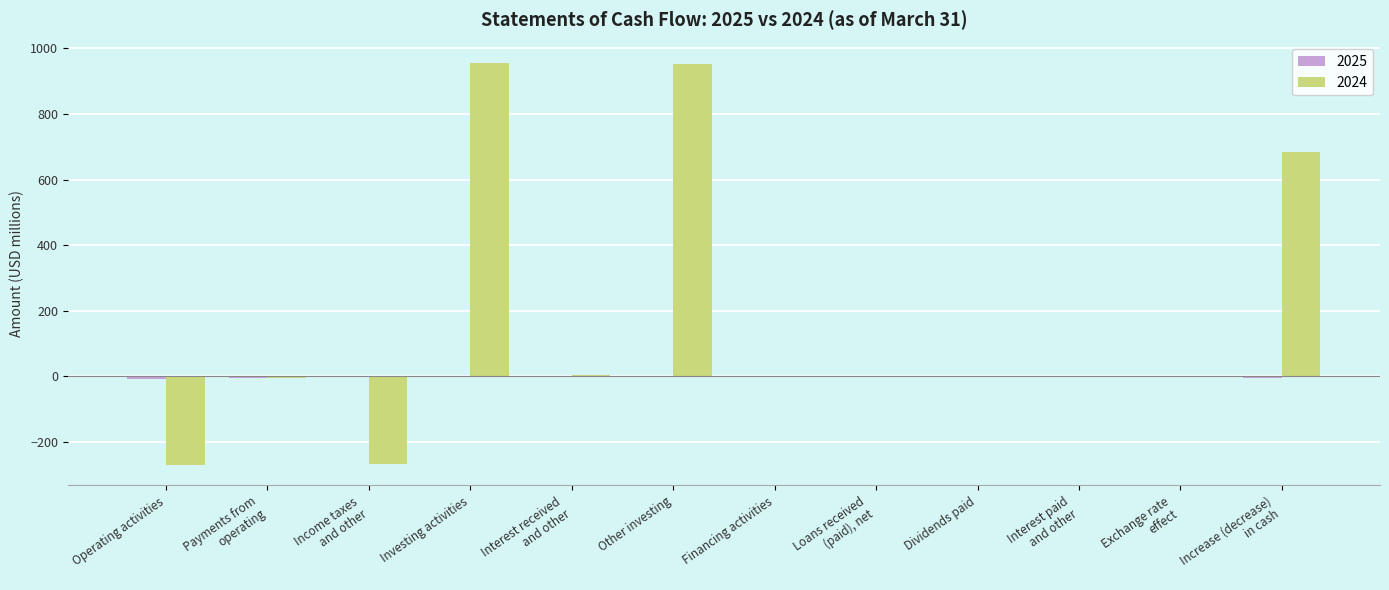

Is it true that 2024 equals -150.8 at Operating activities?

False